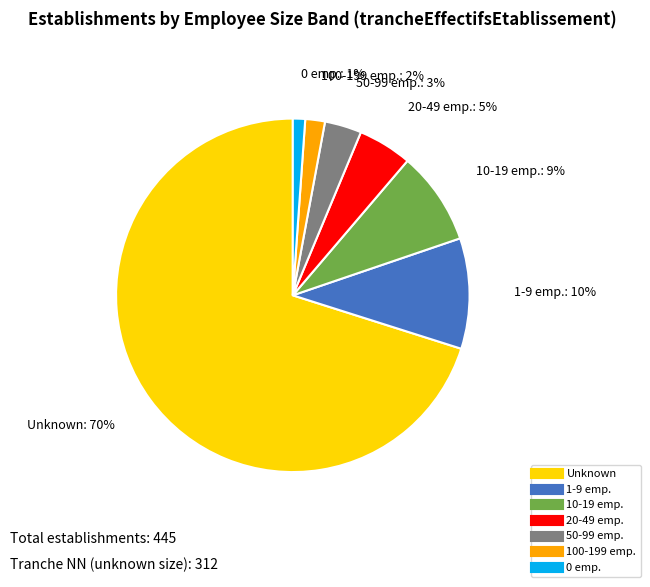

How many slices are in this pie chart?

7